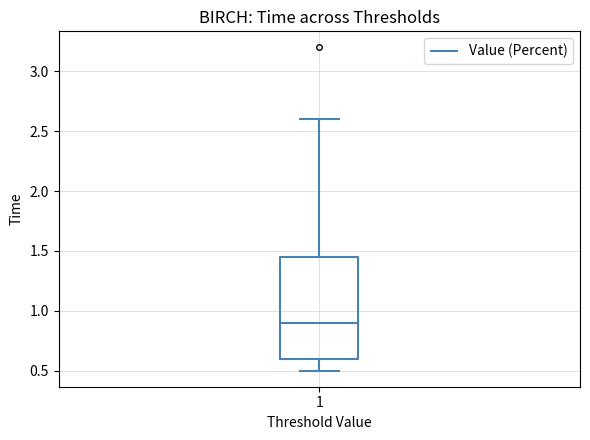

Read this box plot against the y-axis: the position of the median line, the range covered by the box, and the ends of both whiskers. The values are not printed on the chart, so give them approximately, as read against the axis.

median 0.90, box 0.60 to 1.45, whiskers 0.50 to 2.60